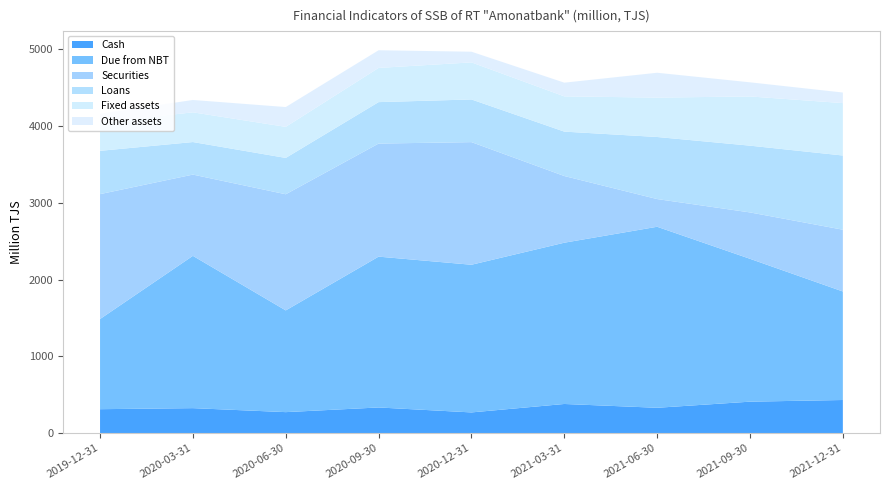

Reading right to left, list all the values displayed in this chart.

Cash: 430.8	409.1	329.4	379.0	269.0	333.5	272.7	324.7	311.0
Due from NBT: 1414.2	1861.7	2359.0	2101.6	1924.4	1965.6	1325.8	1984.6	1175.0
Securities: 805.0	604.4	360.8	868.9	1597.9	1473.4	1513.3	1058.7	1627.6
Loans: 966.8	870.1	808.9	578.7	556.1	540.1	473.6	424.2	564.2
Fixed assets: 683.0	641.1	513.3	459.3	482.8	445.7	404.9	387.3	367.5
Other assets: 137.9	184.3	323.8	178.6	139.4	230.3	258.1	161.1	115.8